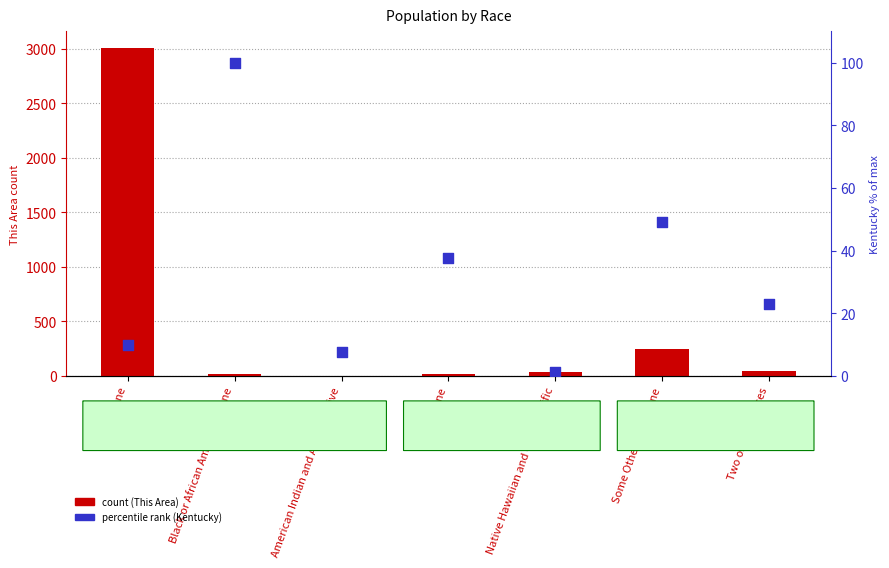

Which series contains the lowest Y value?

Kentucky (% of max)